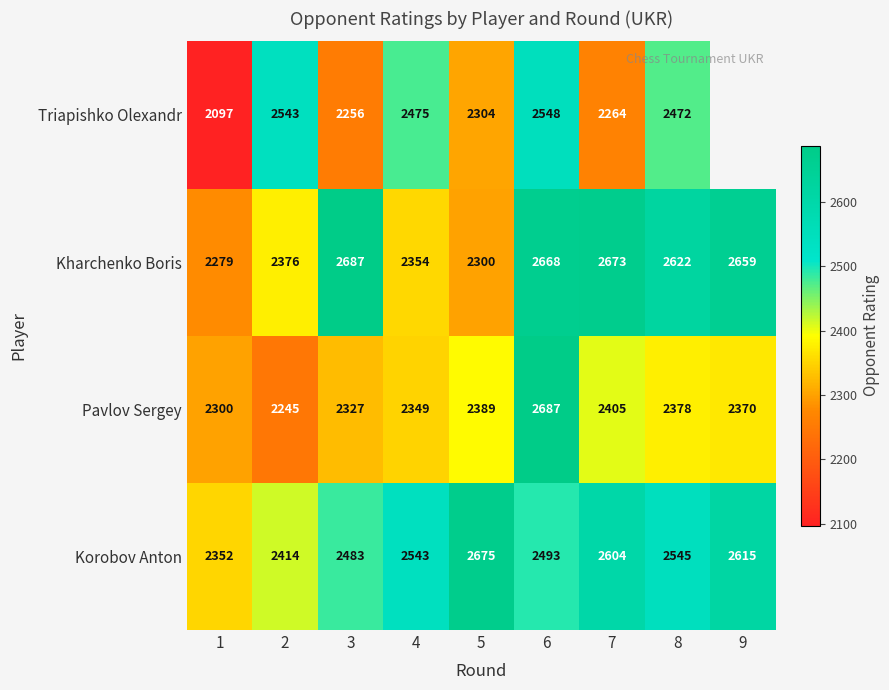

Between 4 and 8, which series saw the biggest shift?

Kharchenko Boris